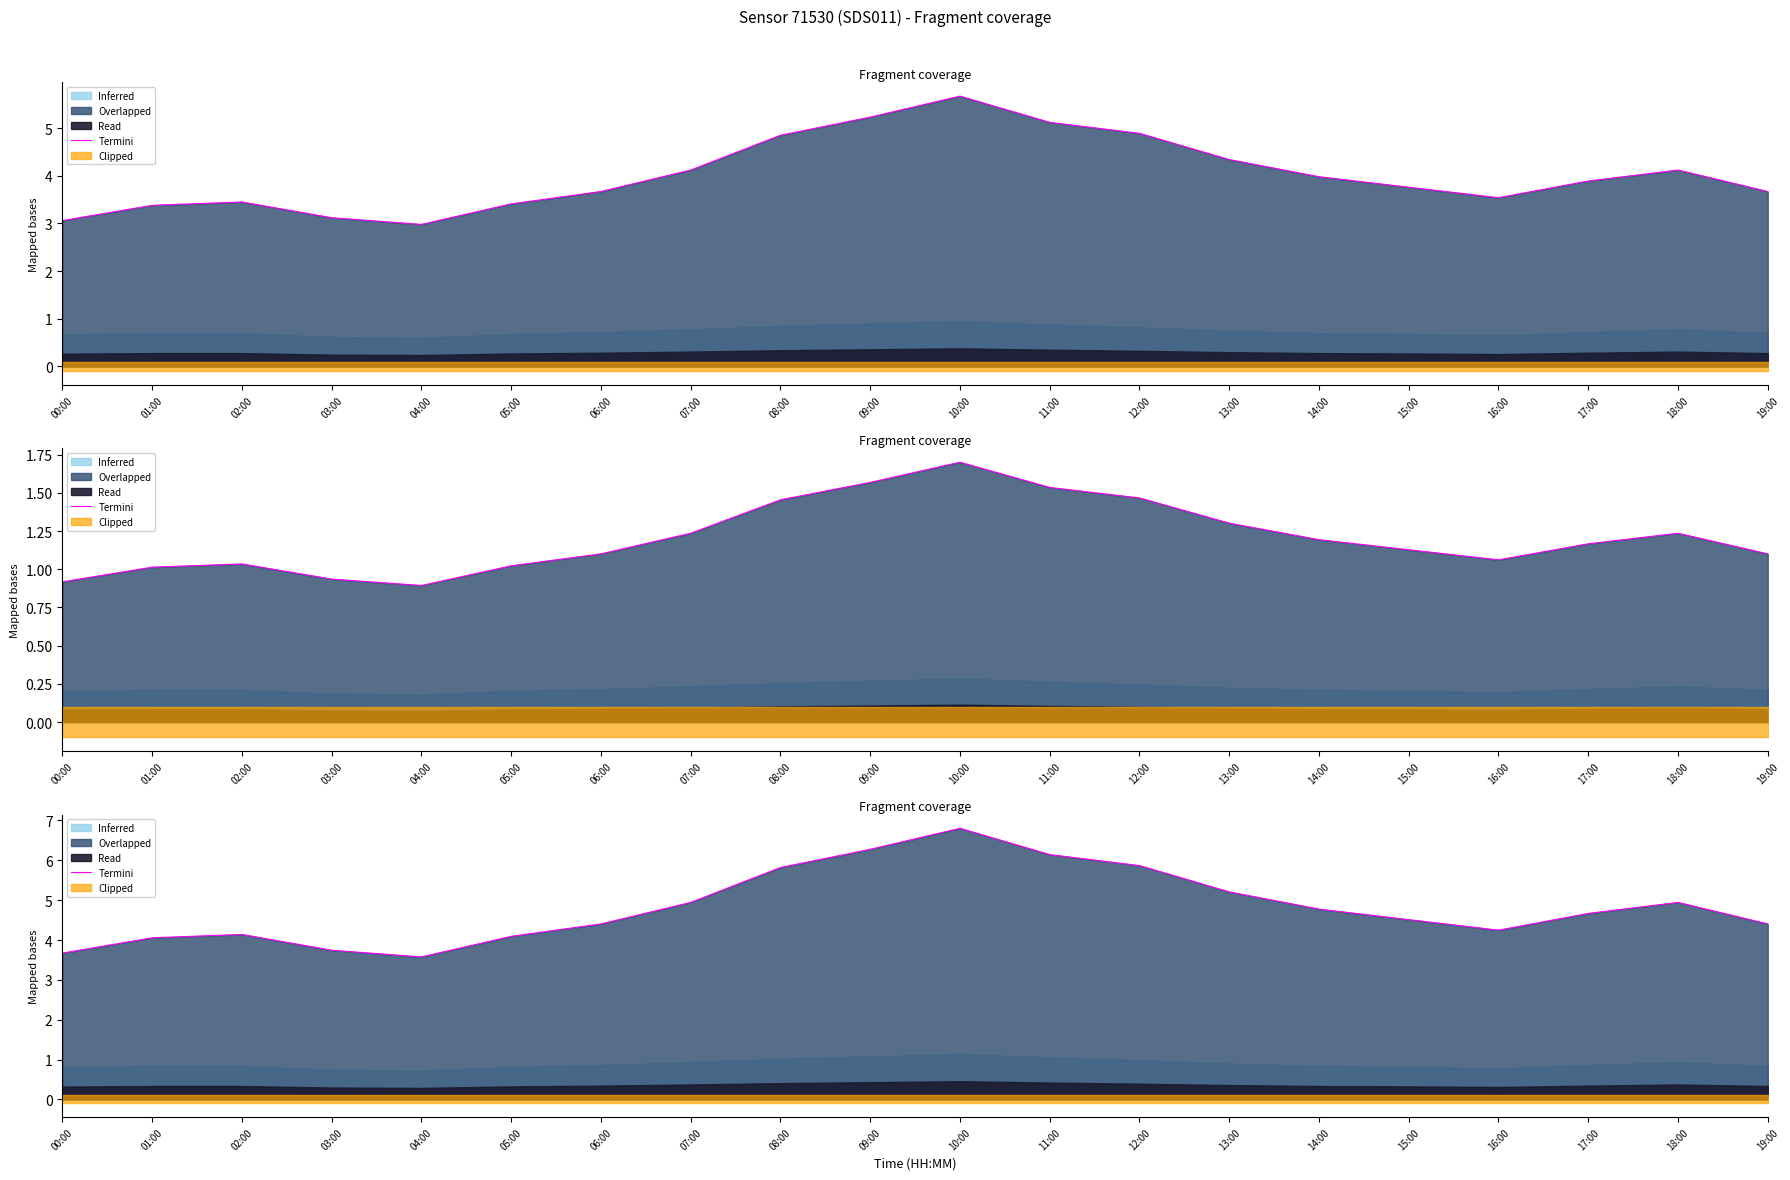

List the labels in order of value, smallest first.

04:00, 00:00, 03:00, 01:00, 05:00, 02:00, 16:00, 06:00, 19:00, 15:00, 17:00, 14:00, 07:00, 18:00, 13:00, 08:00, 12:00, 11:00, 09:00, 10:00